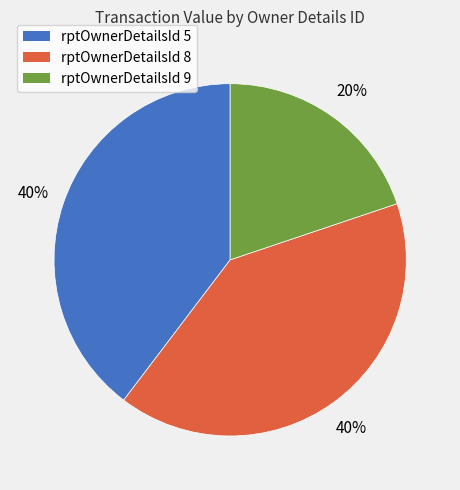

To the nearest percent, what is the average slice percentage?

33%